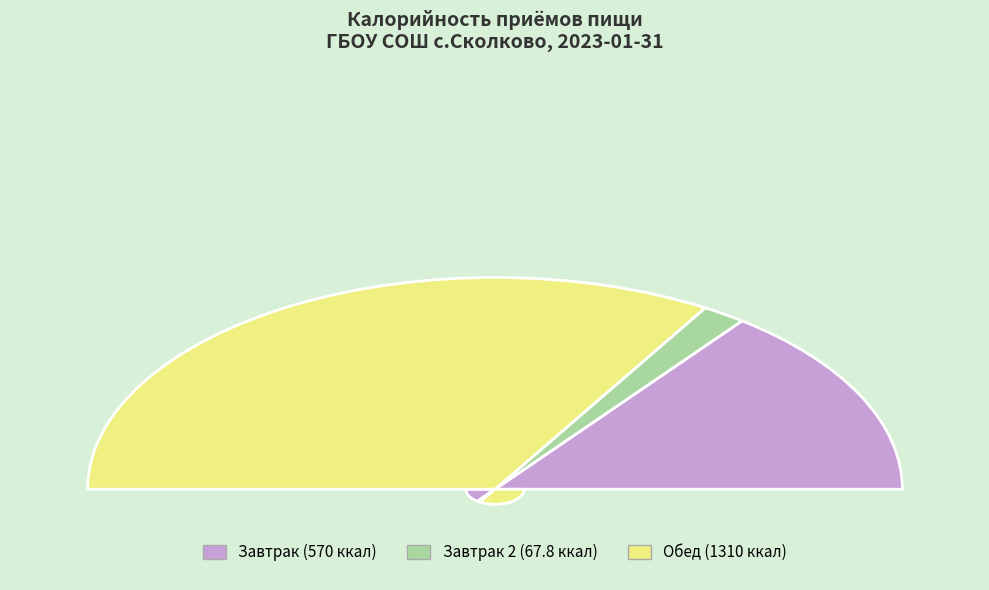

The Завтрак slice represents 29% of the pie. True or false?

True